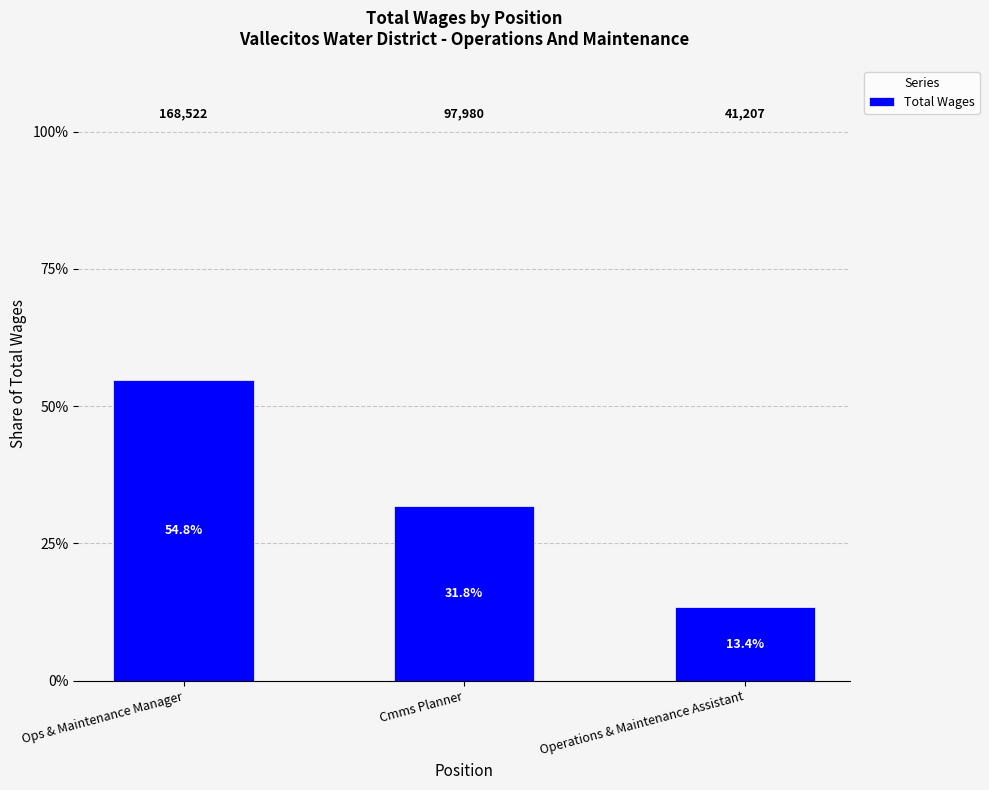

Does the chart contain any negative values?

No